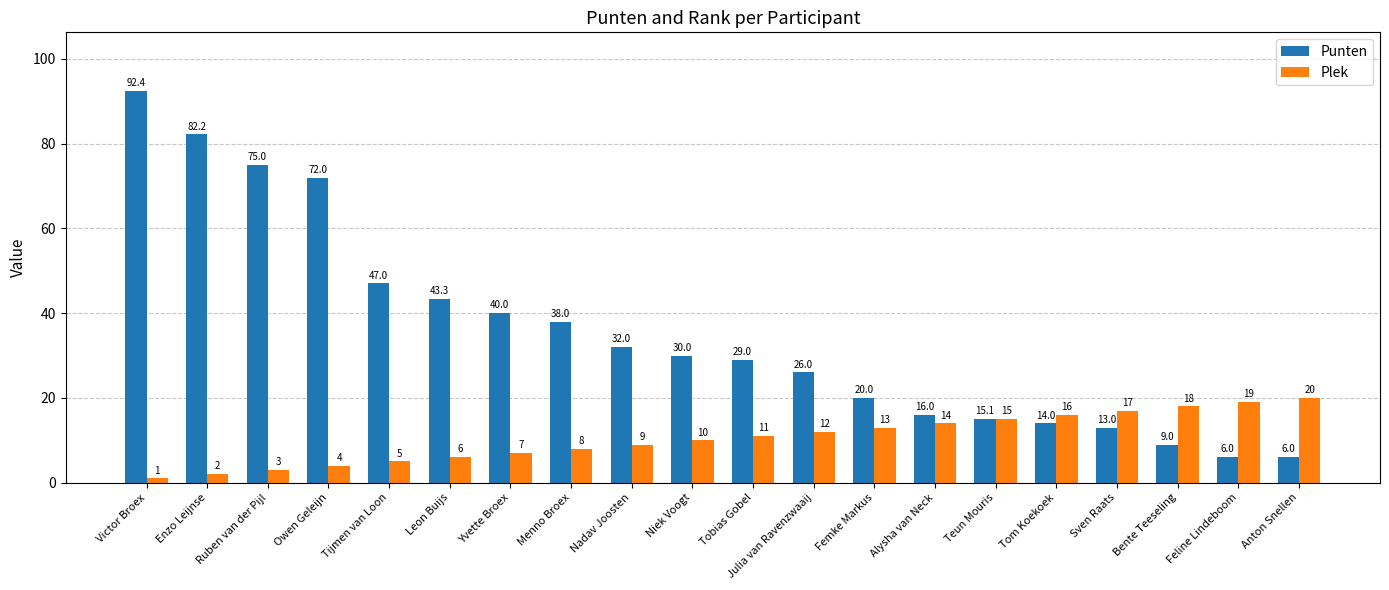

List the series in order of their peak value, highest first.

Punten, Plek